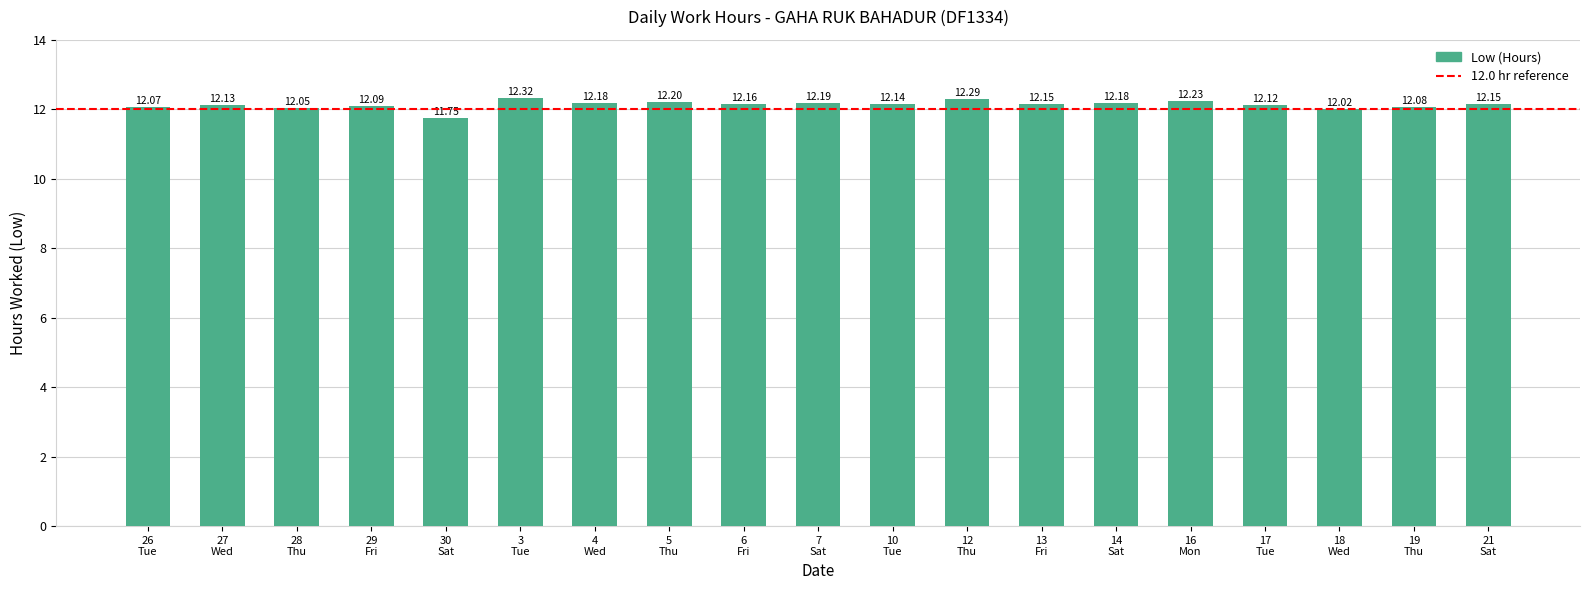

What value does the data have at 14
Sat?

12.2